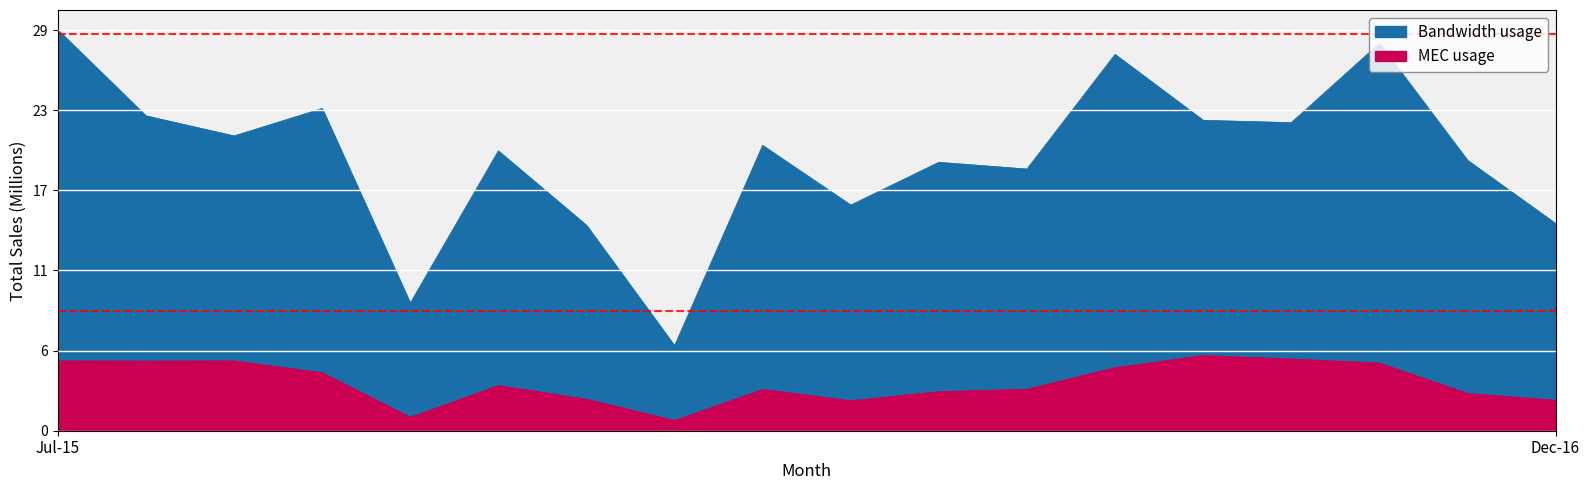

Which category has the highest value in the Reg 3 Total series?

Jul-15